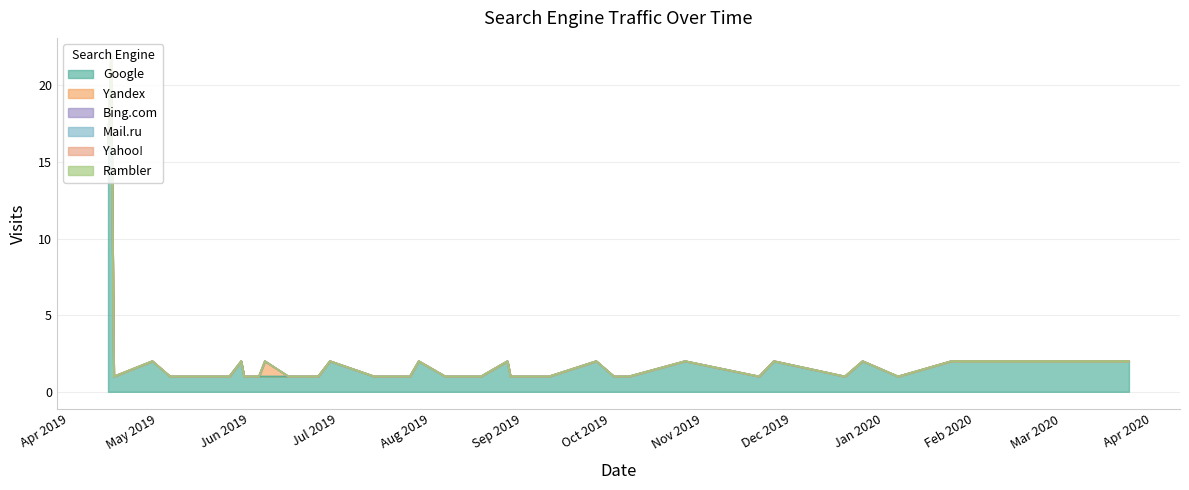

How many values in the Yandex series exceed 0?

1